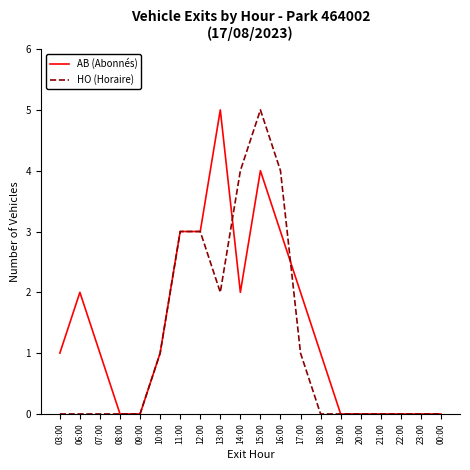

What is the difference between the second highest and minimum values in the HO (Horaire) series?

4